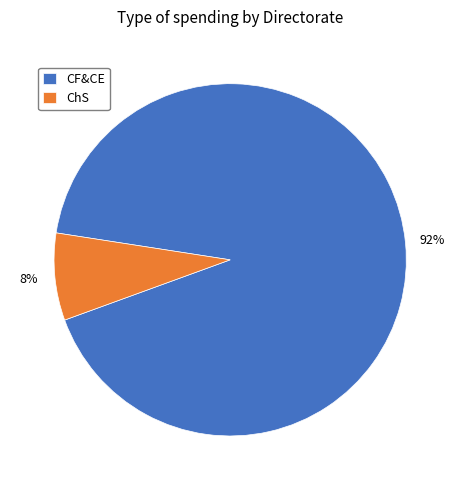

Combined, do CF&CE and ChS account for over 50%?

Yes